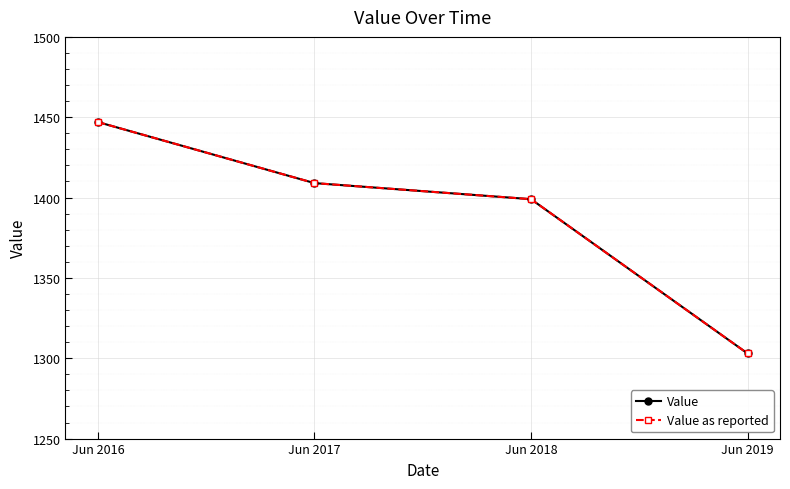

Reading left to right, list all the values displayed in this chart.

Value: Jun 2016=1447	Jun 2017=1409	Jun 2018=1399	Jun 2019=1303
Value as reported: Jun 2016=1447	Jun 2017=1409	Jun 2018=1399	Jun 2019=1303